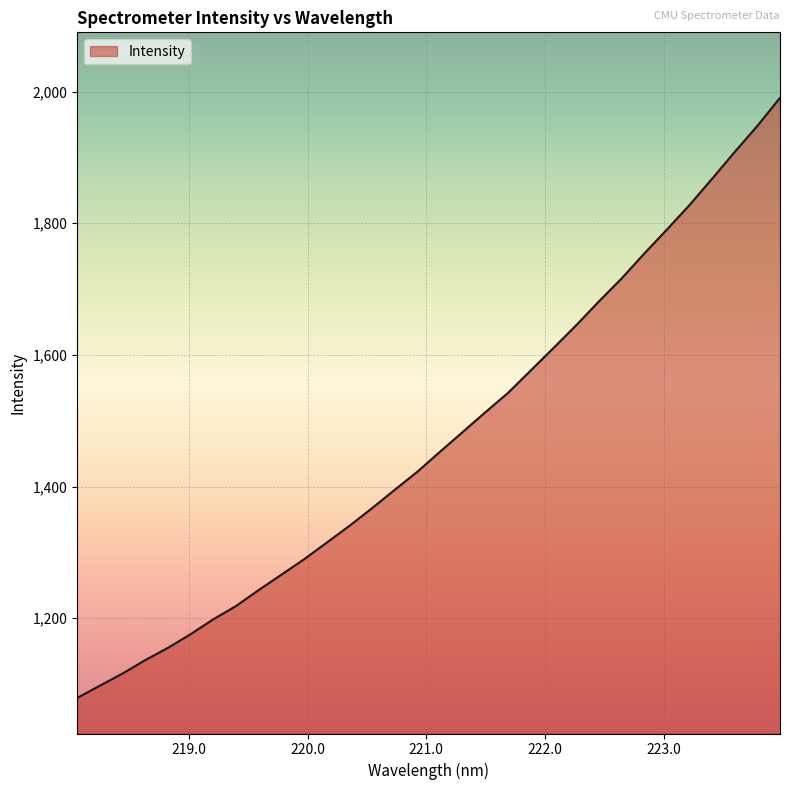

What is the smallest value displayed?

1078.9